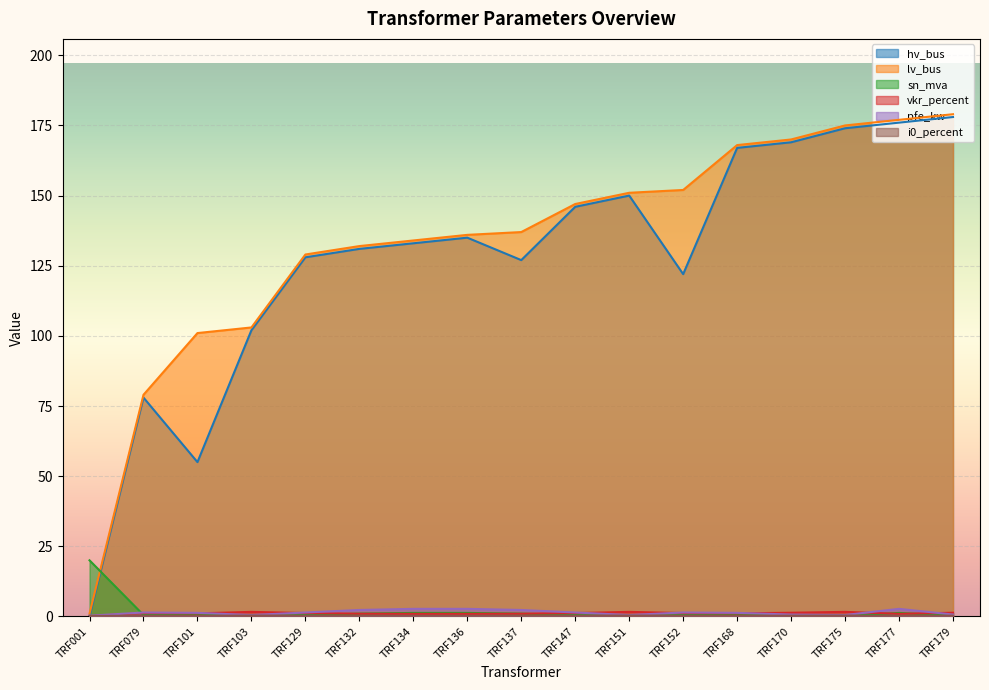

Which has a higher value, TRF137 or TRF179?

TRF179